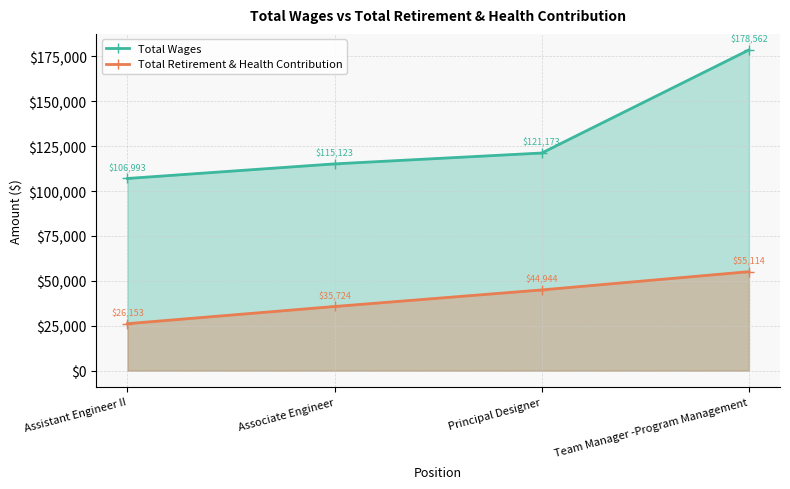

Reading left to right, what are all the values shown in this chart?

Total Wages: 106993	115123	121173	178562
Total Retirement & Health Contribution: 26153	35724	44944	55114